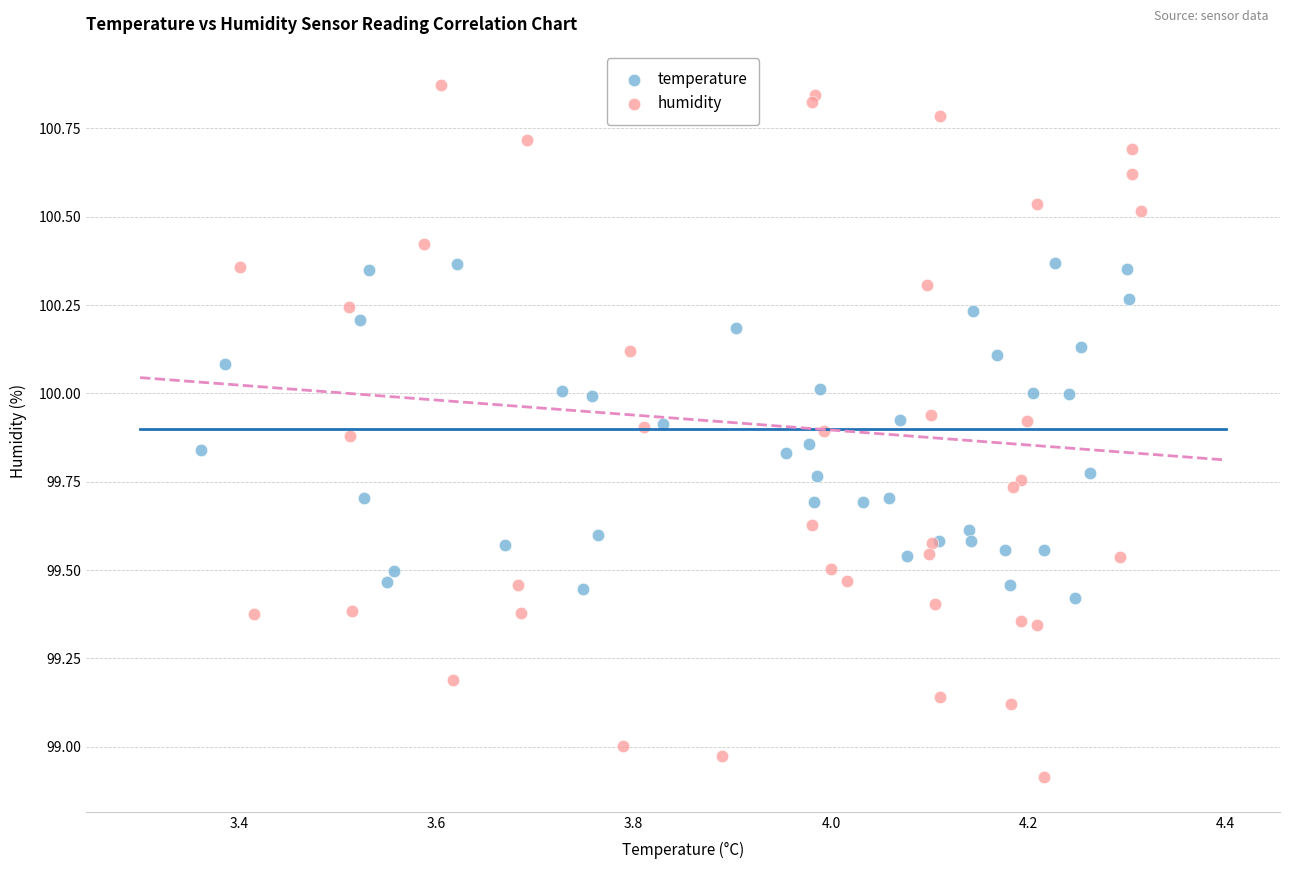

Which series reaches the minimum Y coordinate?

humidity